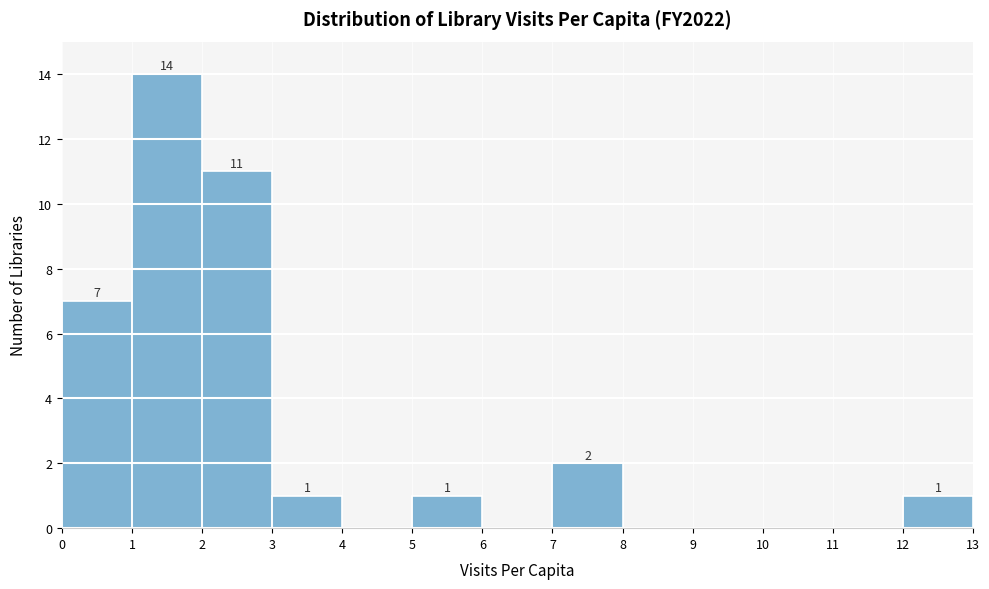

Over which range of the x-axis is the bar tallest?

1 to 2